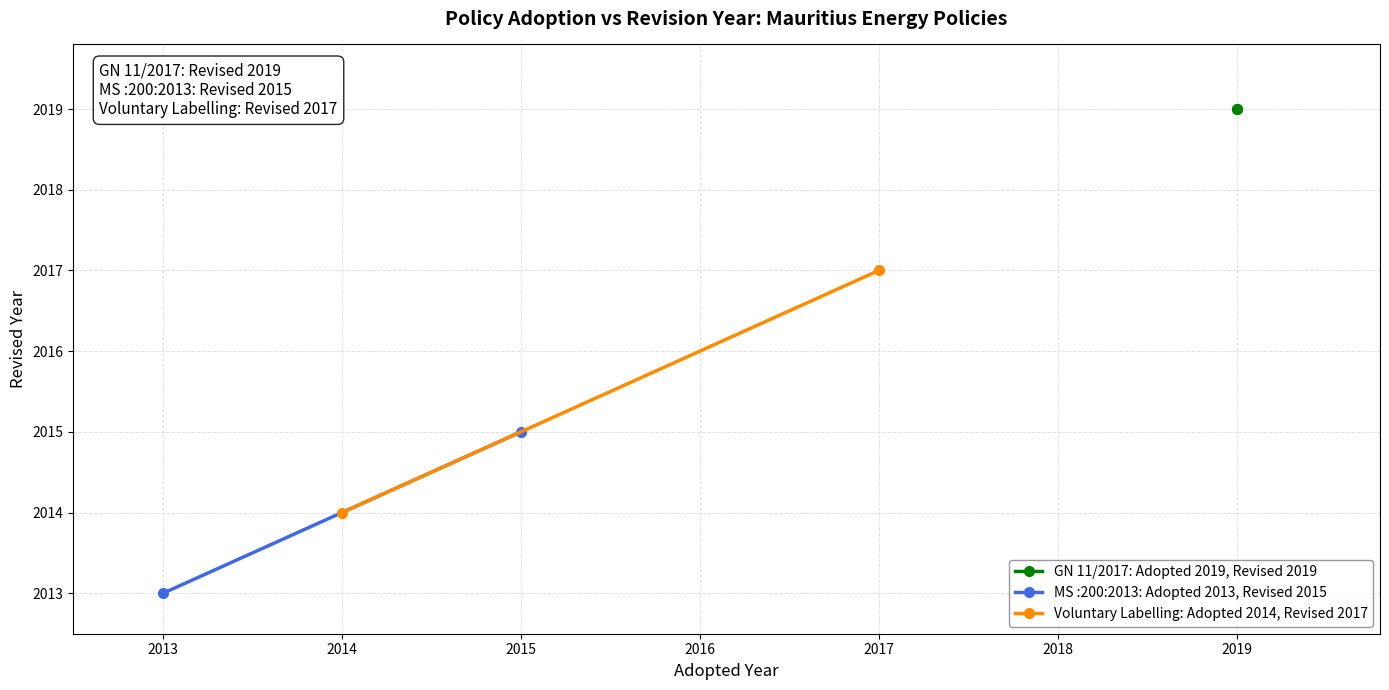

What is the maximum value shown in the chart?

2019